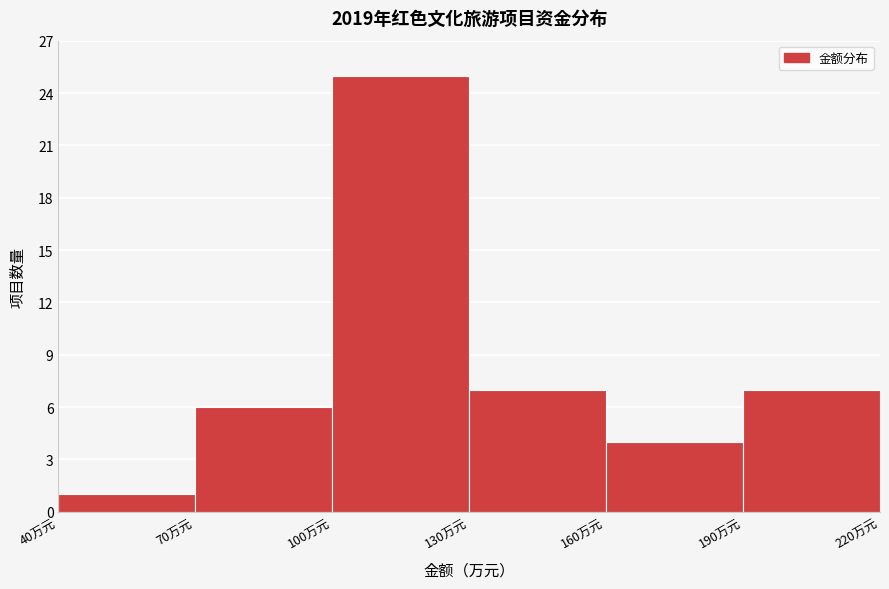

Which range on the x-axis has the tallest bar?

100 to 130